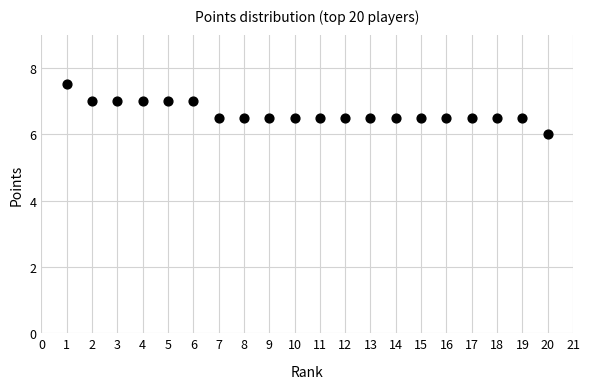

Count the number of points in this scatter plot.

20